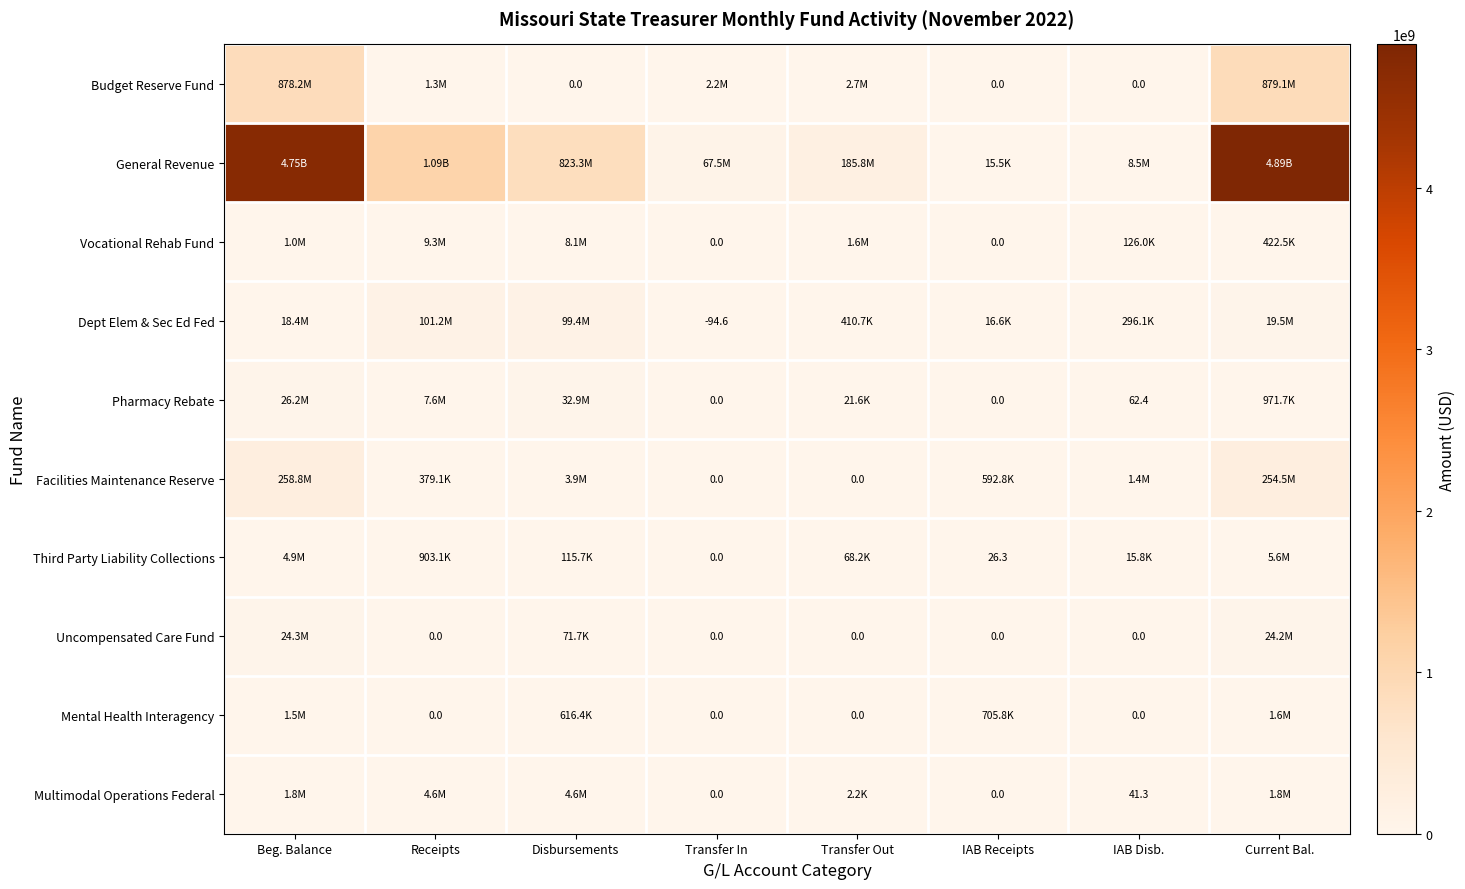

What is the maximum value for Budget Reserve Fund?

879103017.1